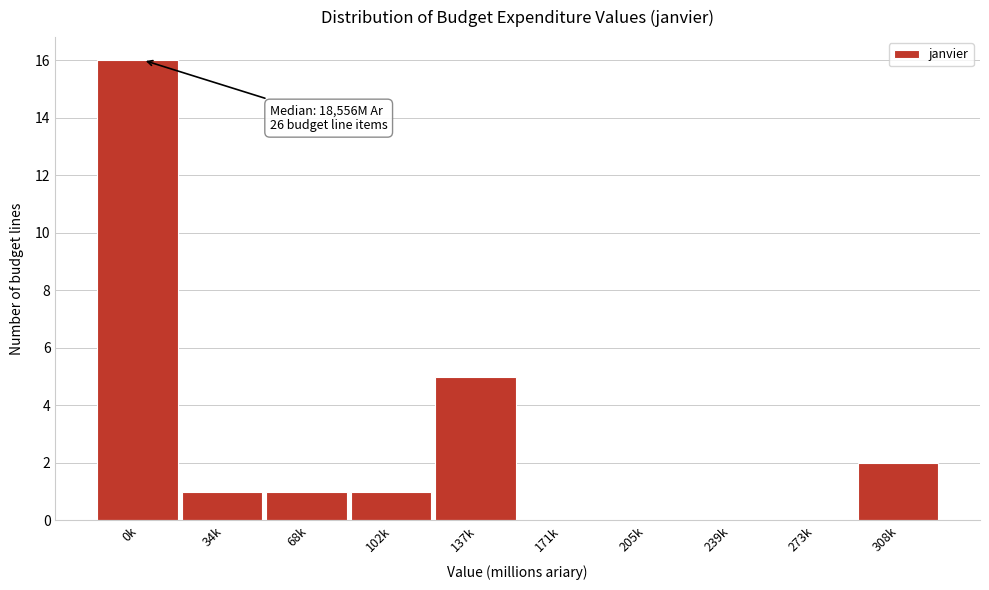

Reading left to right, list all the values displayed in this chart.

0k=16	34k=1	68k=1	102k=1	137k=5	171k=0	205k=0	239k=0	273k=0	308k=2